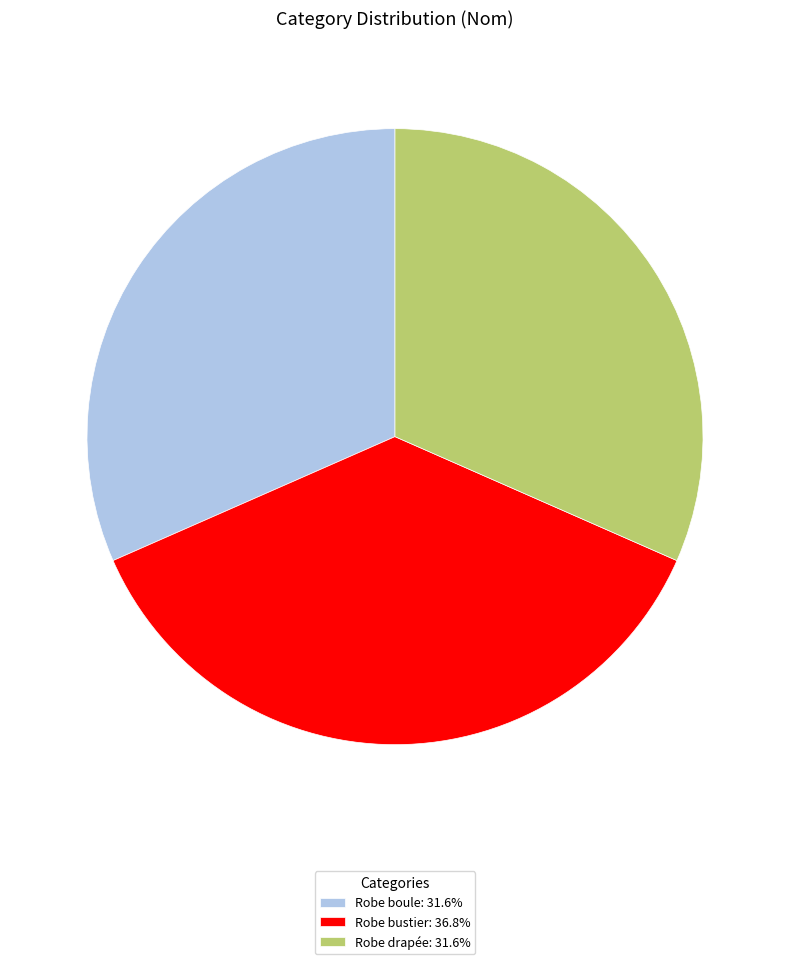

What is the largest slice in the pie chart?

Robe bustier